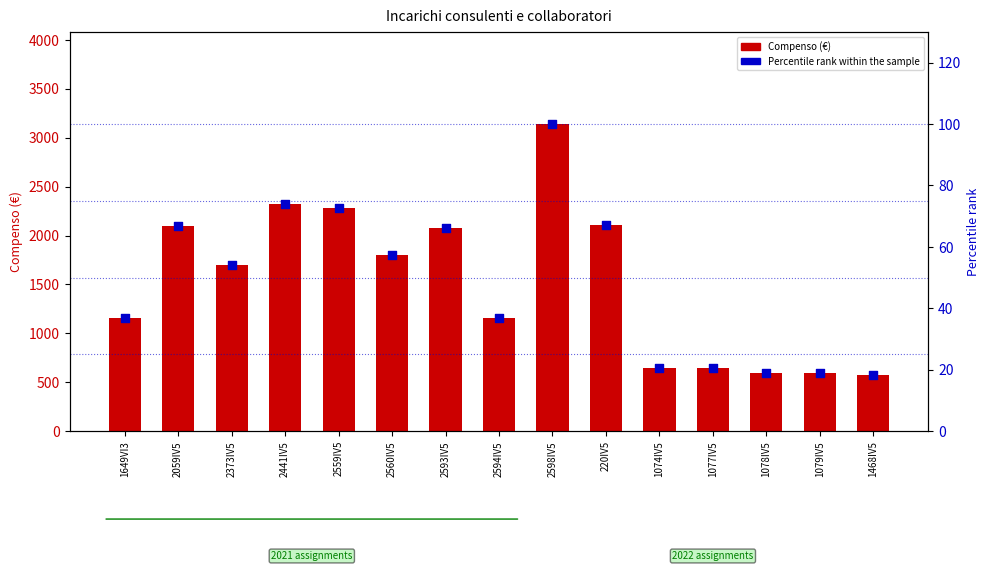

Which series has the widest spread of Y values?

Compenso (€)